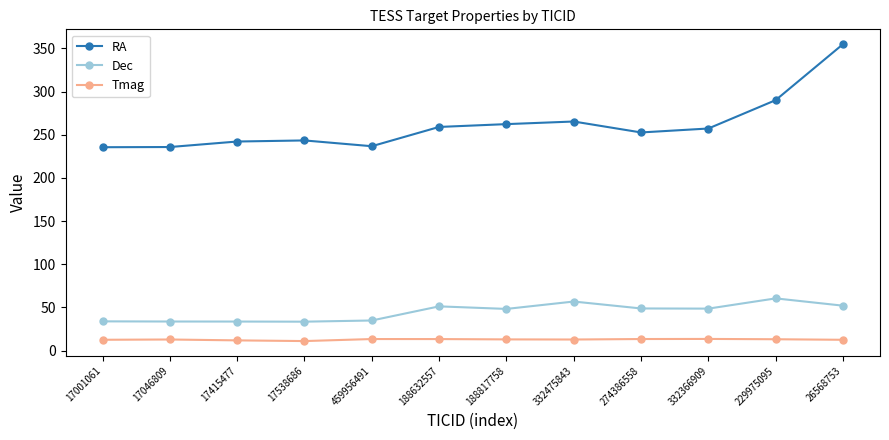

What is the sum of all Dec values?

536.7